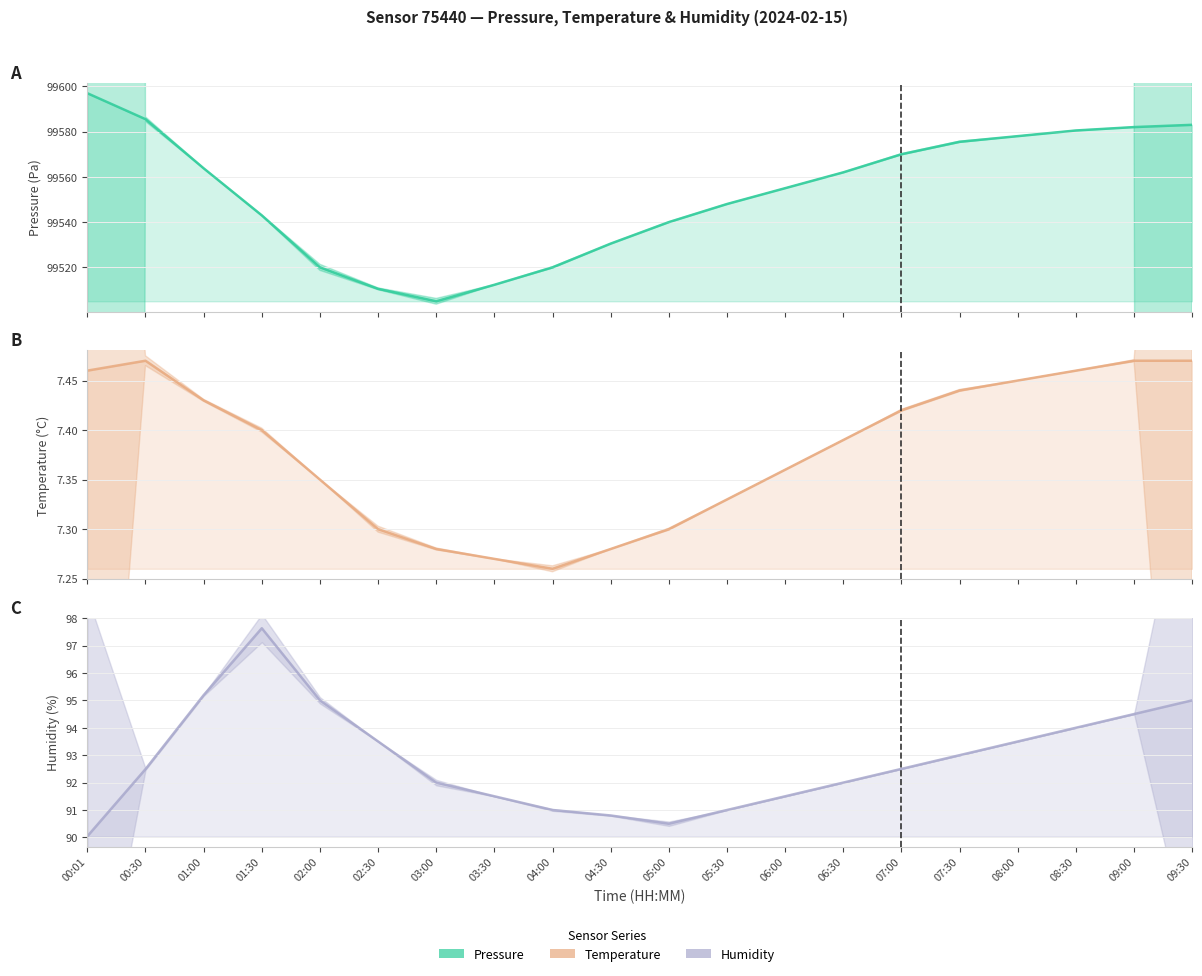

At which label is pressure closest to 99550?

05:30